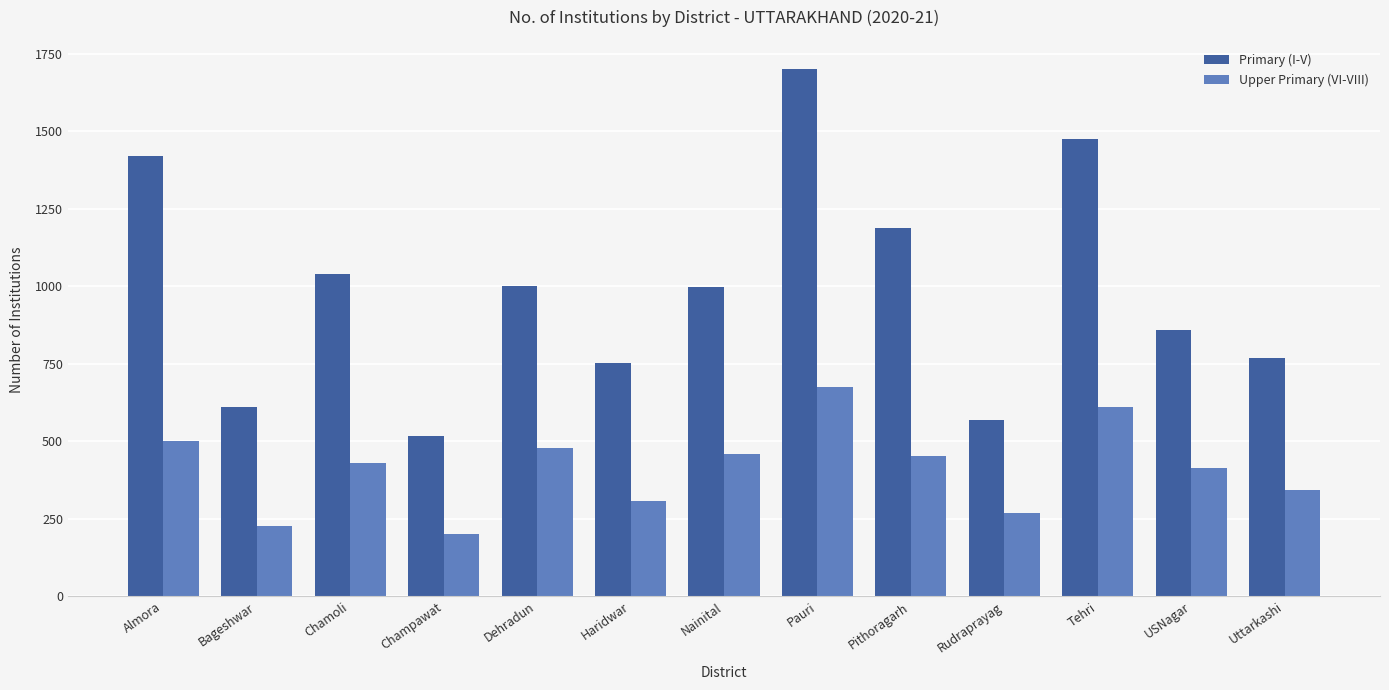

What is the label of the 12th bar from the left?

USNagar